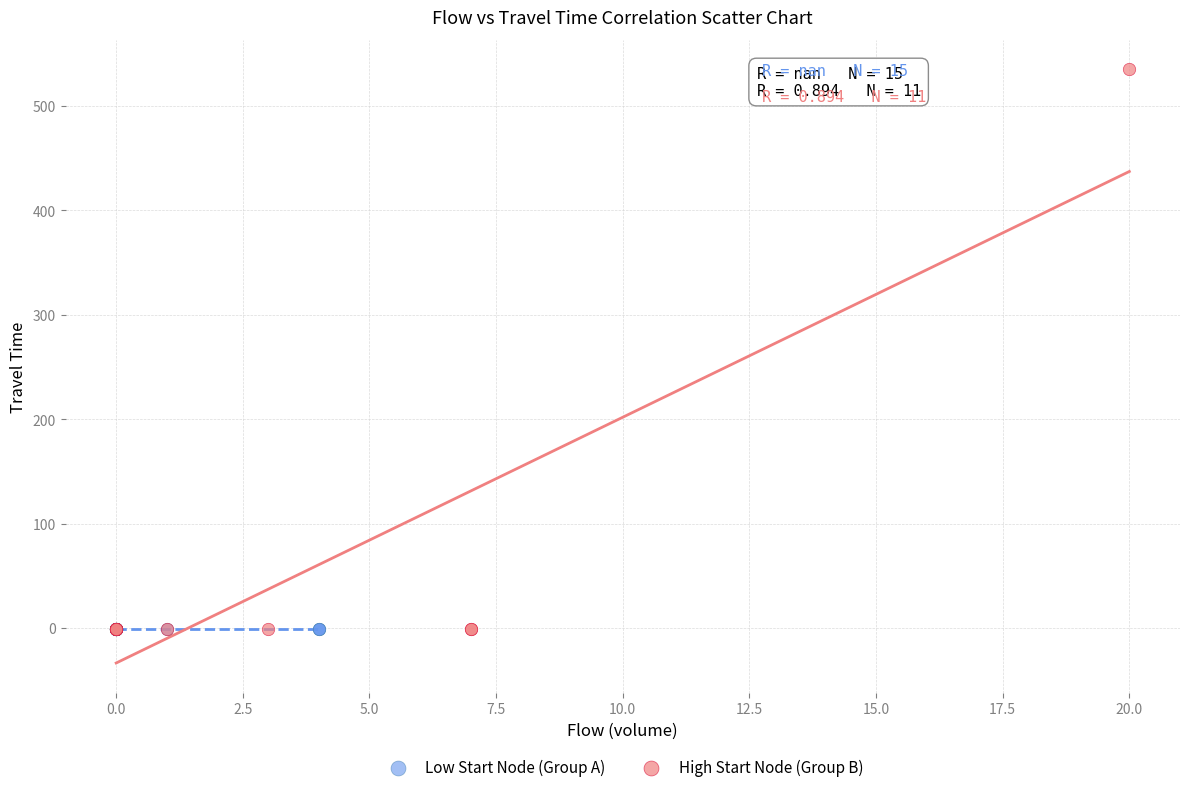

Which series reaches the maximum Y coordinate?

High Start Node (Group B)